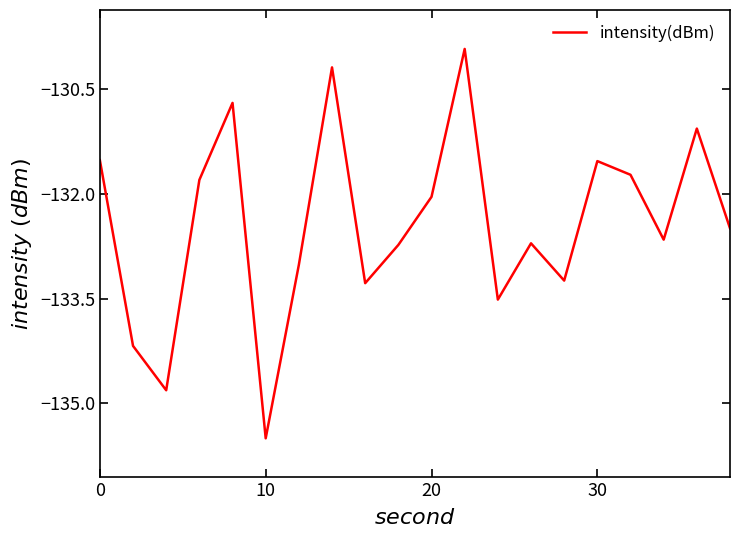

Is this an area chart (filled region under the line)?

No